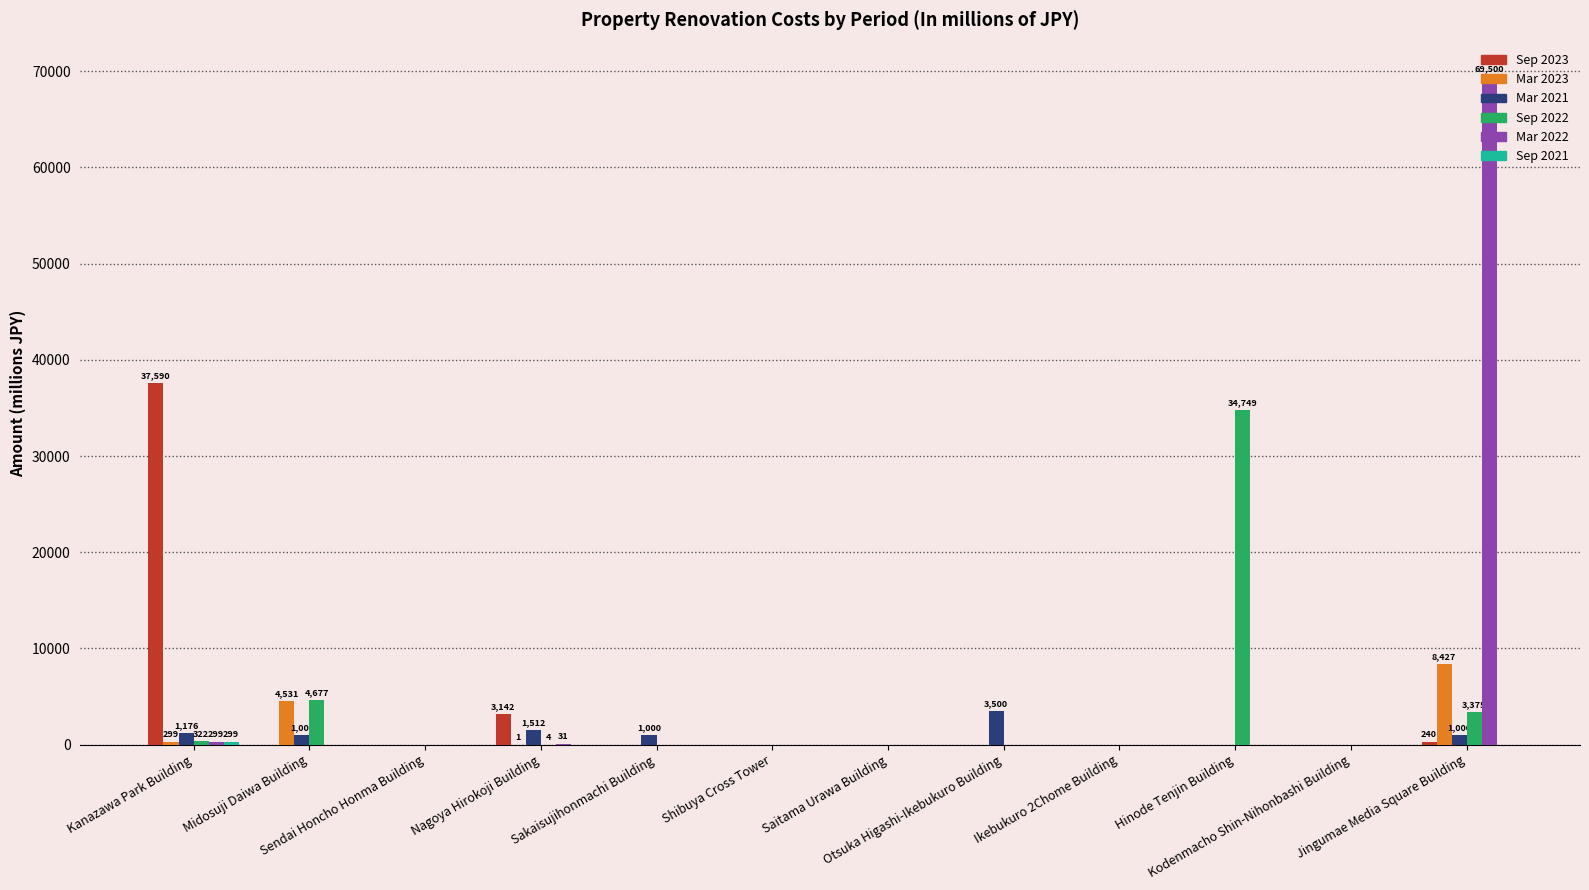

What is the greatest value displayed?

69500